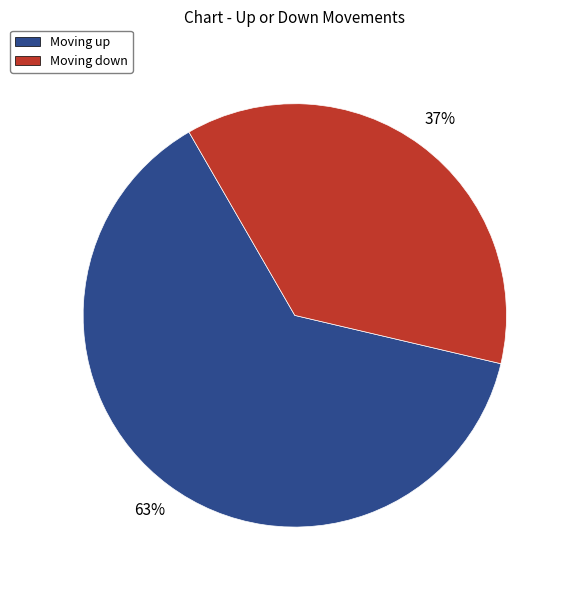

To the nearest percent, what is the difference between the largest and smallest slice percentages?

26%